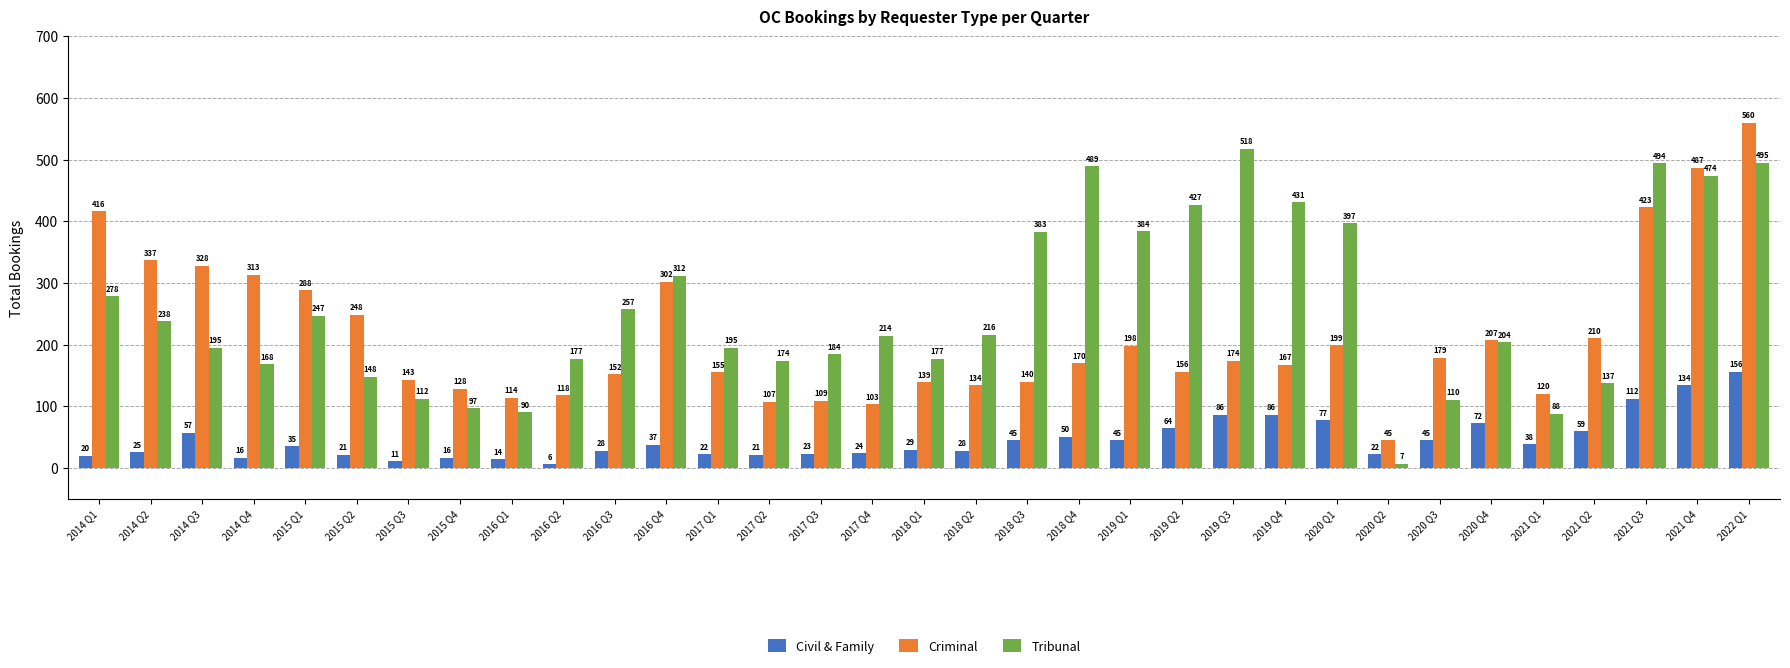

What is the spread (max minus min) of values at 2017 Q4?

190